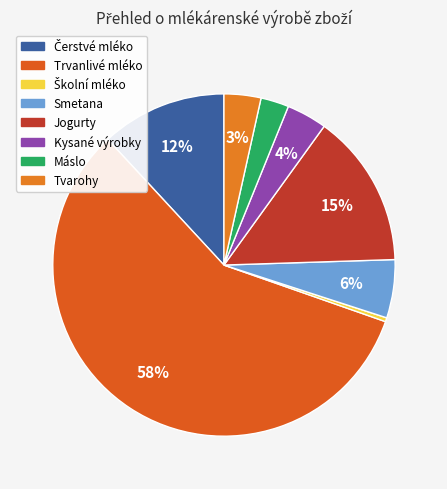

Is it true that Jogurty is 2% of the pie?

False